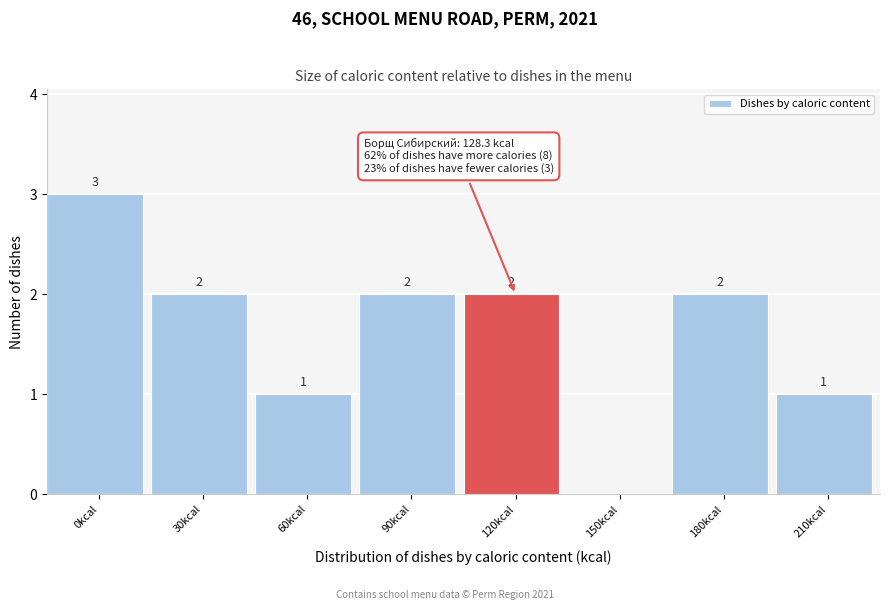

Reading left to right, what are all the values shown in this chart?

0kcal=3	30kcal=2	60kcal=1	90kcal=2	120kcal=2	150kcal=0	180kcal=2	210kcal=1